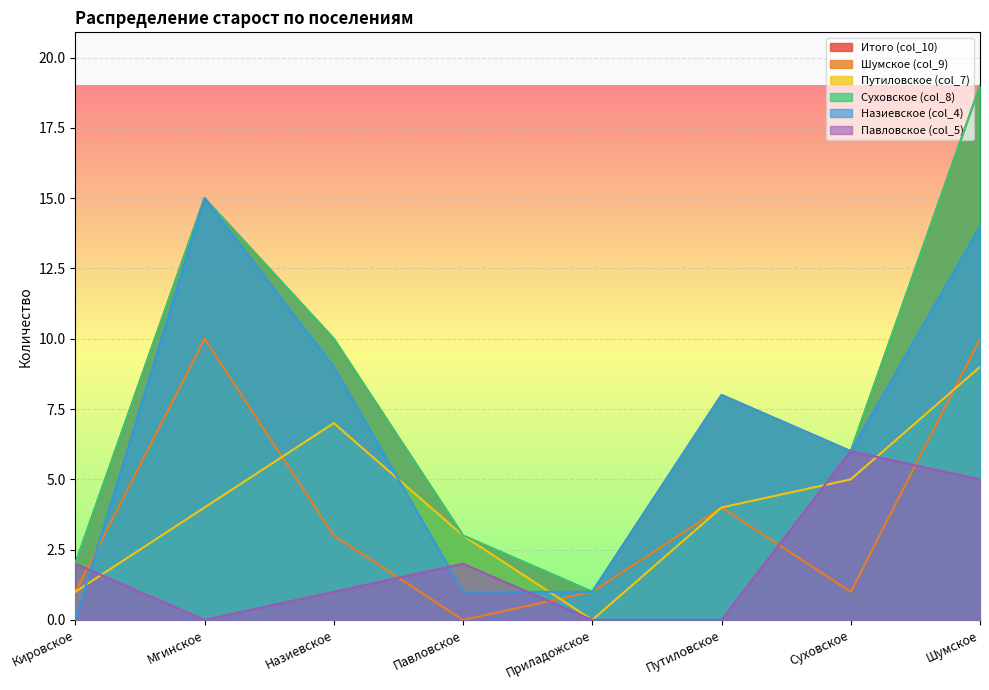

What is the label of the 8th point from the right?

Кировское